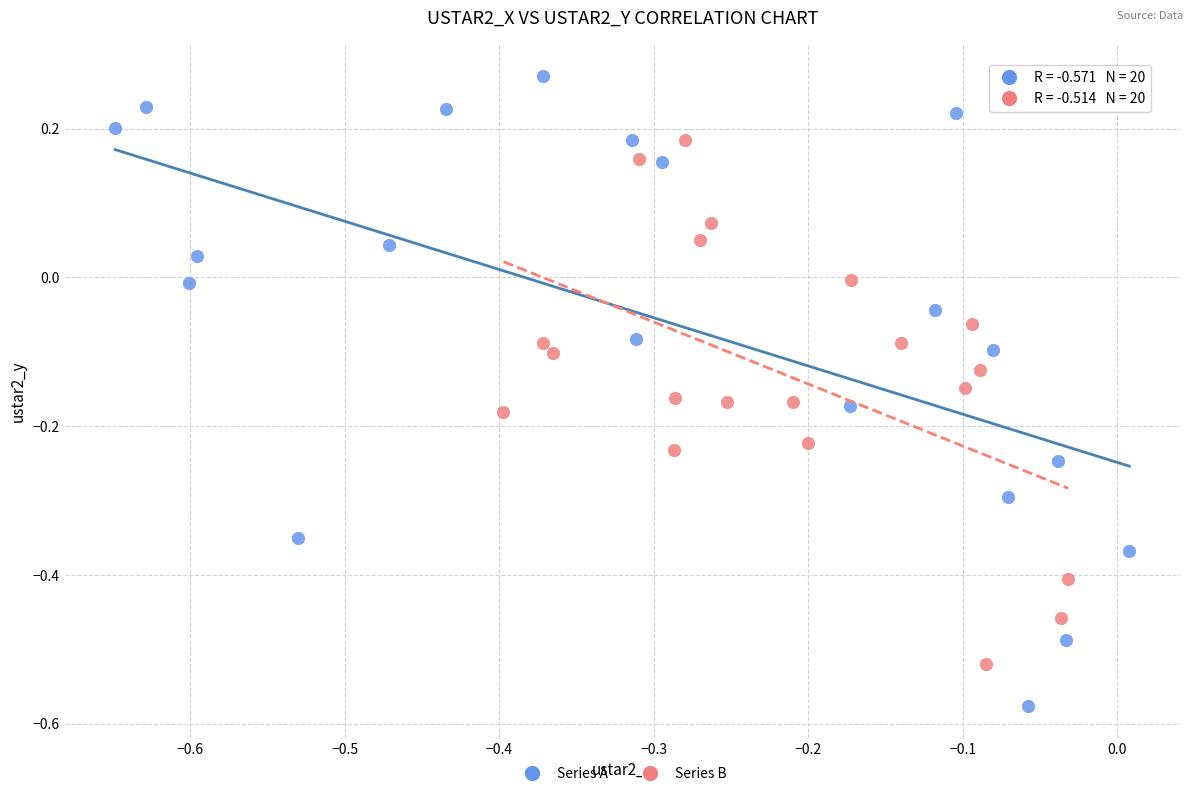

Which series has the widest spread of Y values?

Series A